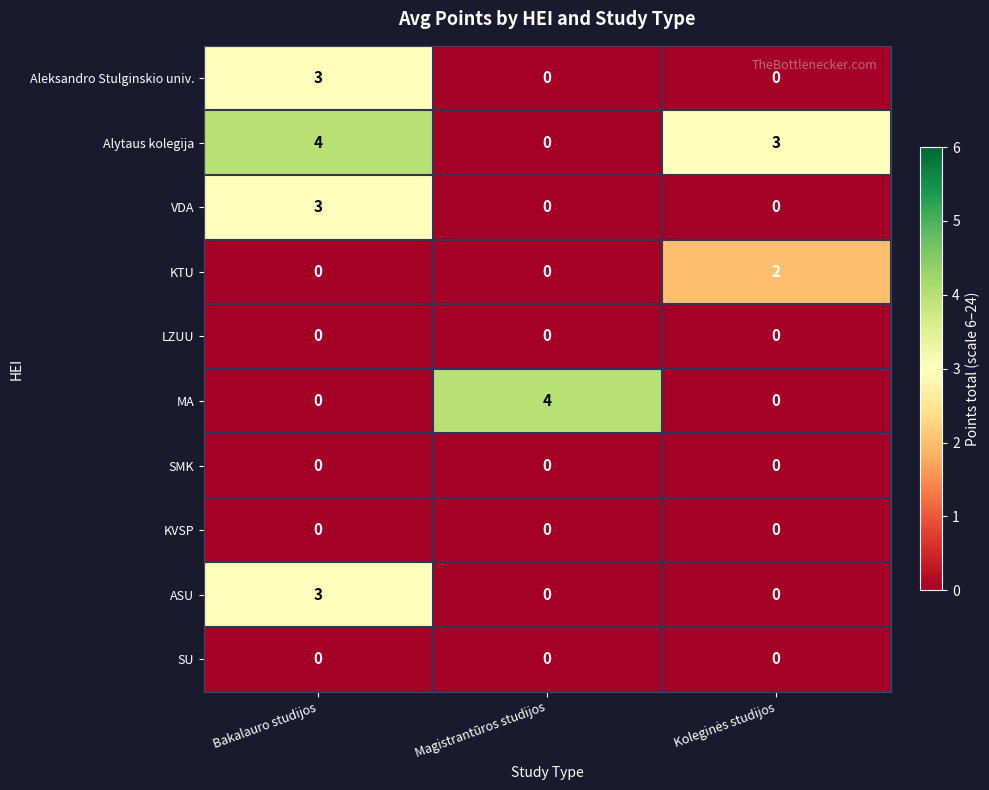

Count the number of data series in this chart.

10